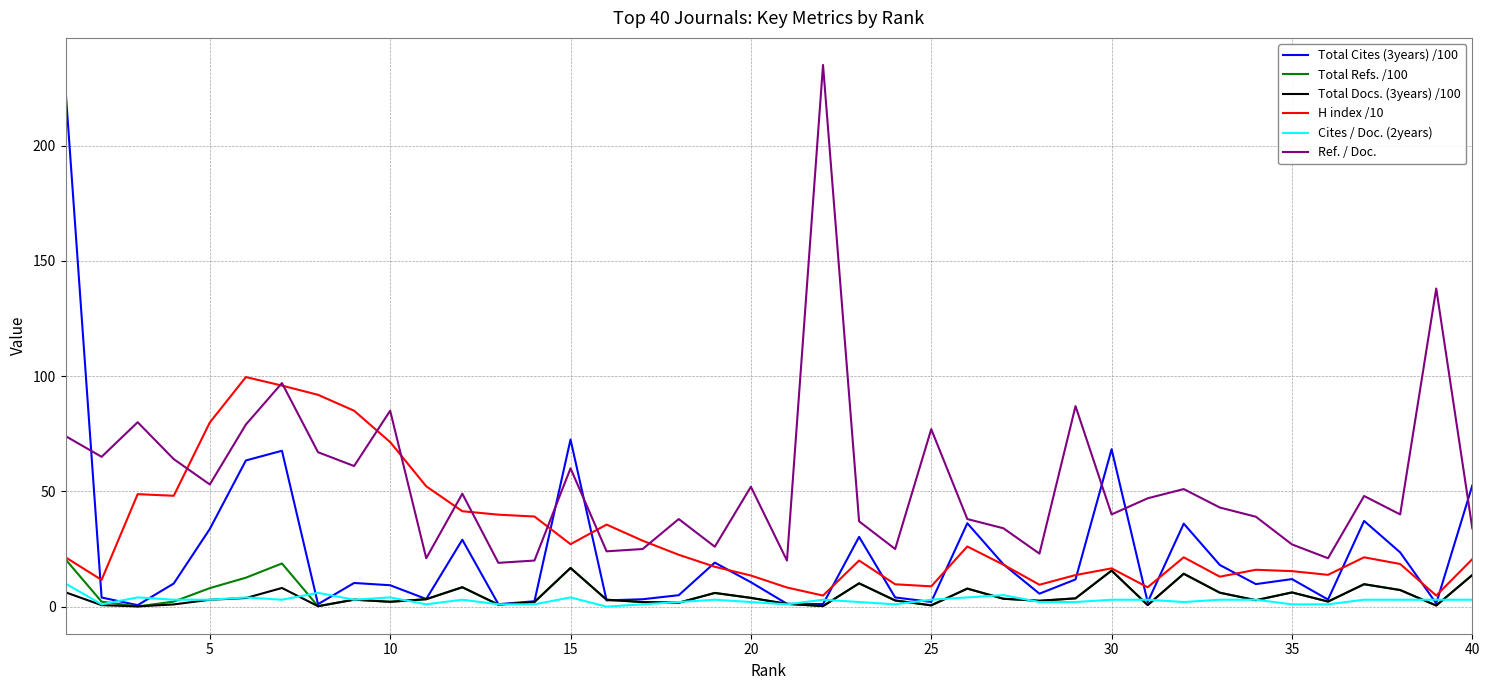

True or false: Total Docs. (3years) /100 and Ref. / Doc. intersect in this chart.

False